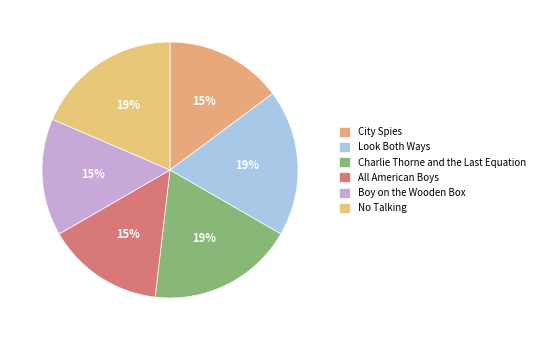

How many segments does this pie chart have?

6